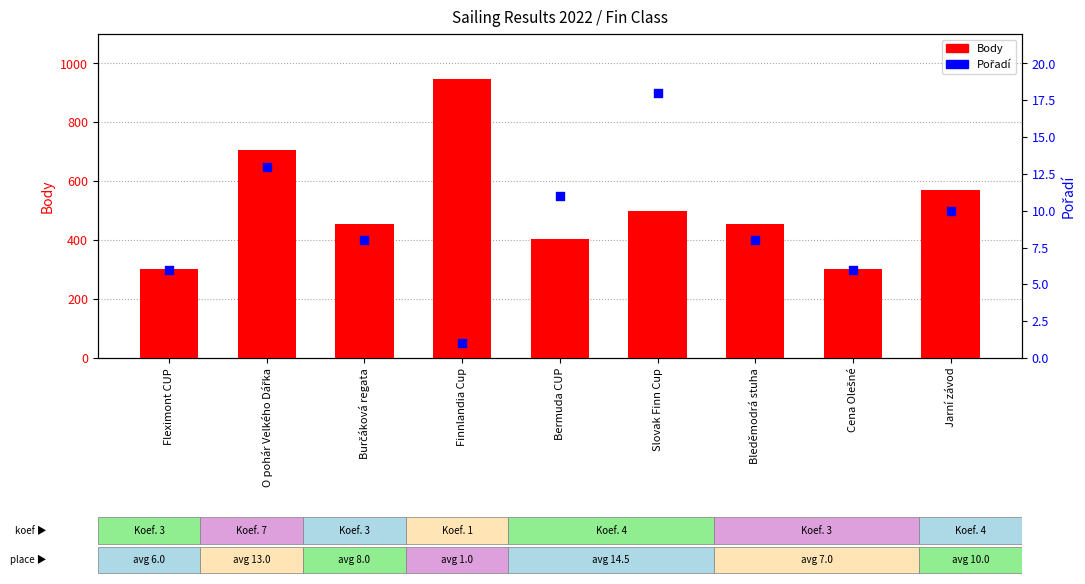

Which series has the widest spread of Y values?

Body